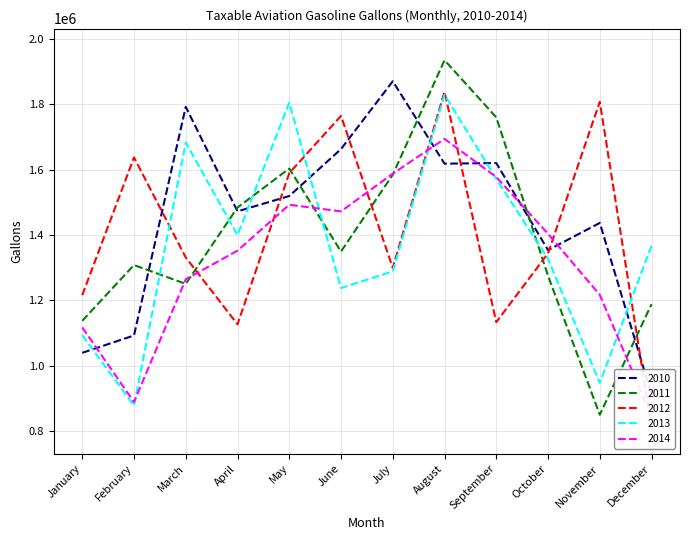

At August, list the series in order from smallest to largest.

2010, 2014, 2013, 2012, 2011